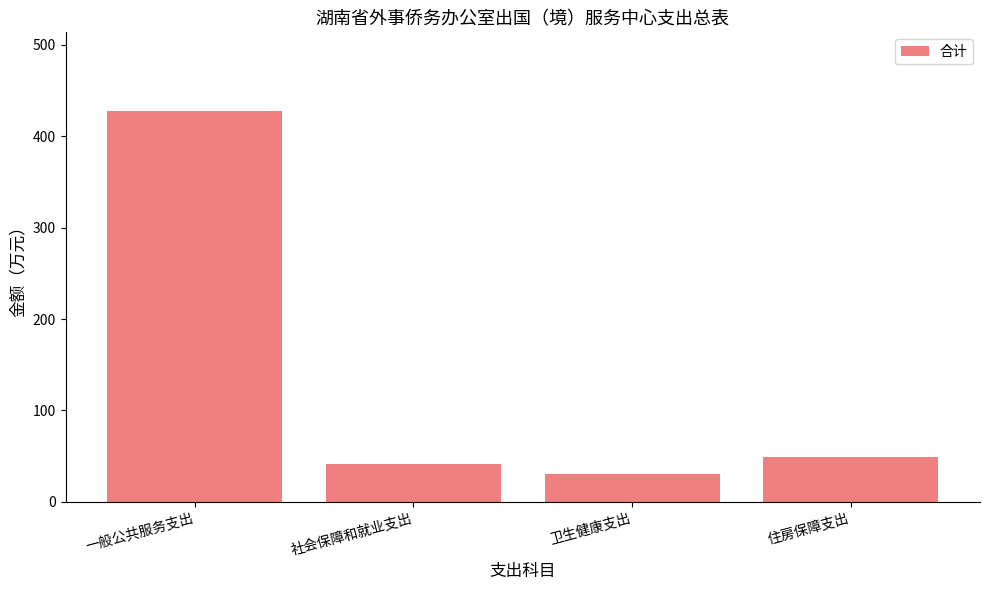

Reading left to right, extract all data points from this chart.

一般公共服务支出=428	社会保障和就业支出=41	卫生健康支出=30	住房保障支出=49